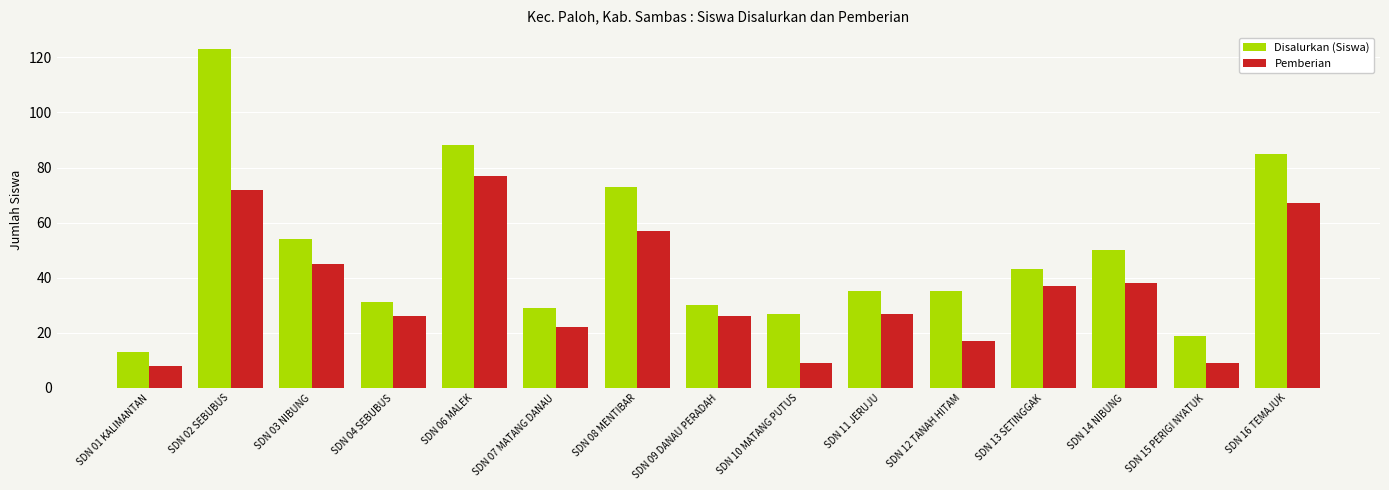

At which category does the chart reach its peak across all series?

SDN 02 SEBUBUS